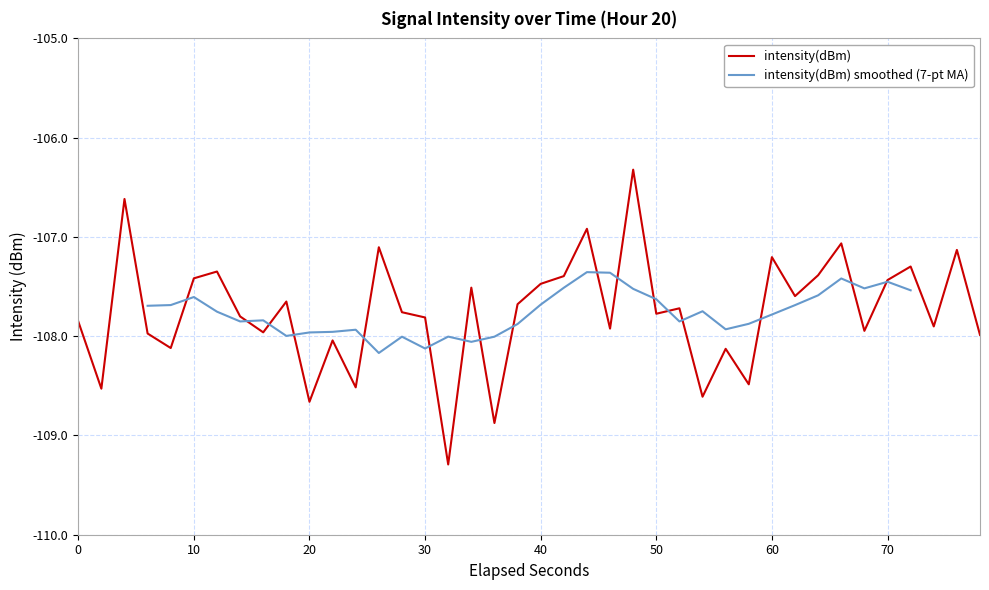

What is the minimum value for intensity(dBm)?

-109.3